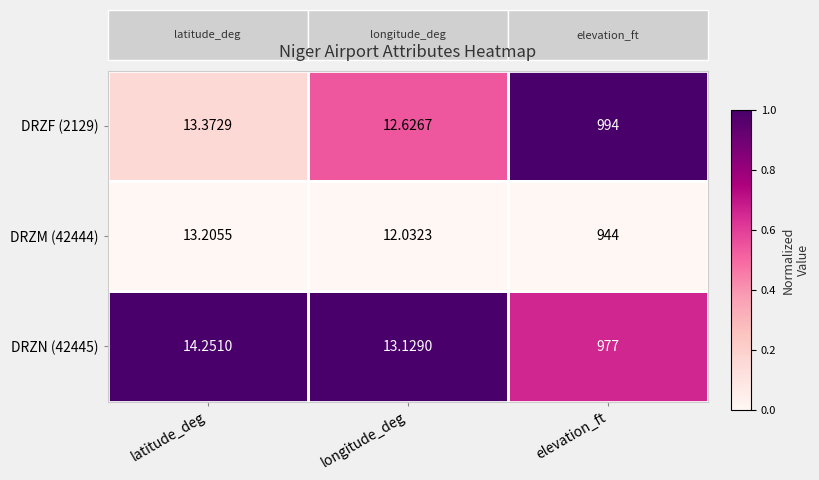

At which label does DRZN (42445) first exceed 14?

latitude_deg